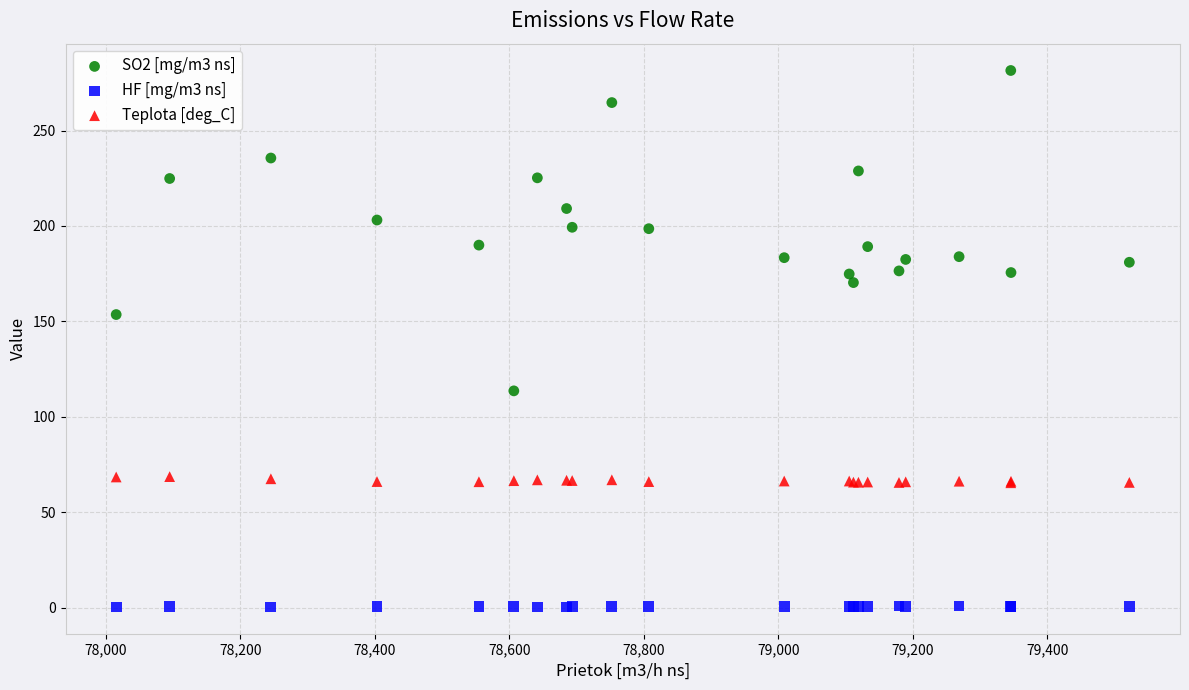

Across all series, what Y value is closest to 140?

153.6